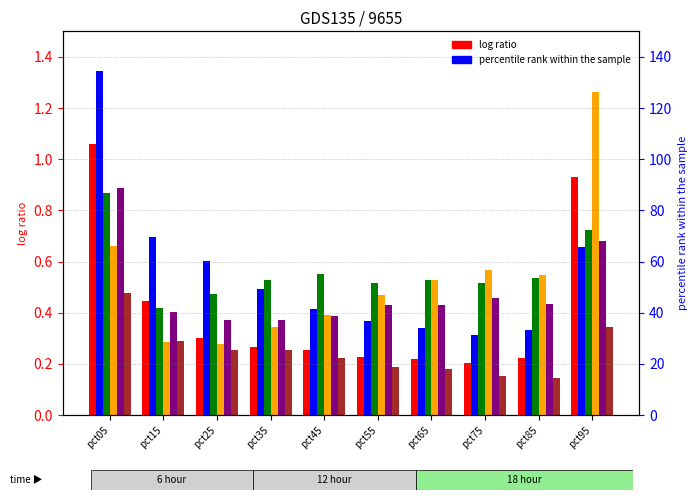

What is the value of the Mar bar at the 10th from the left?

0.7